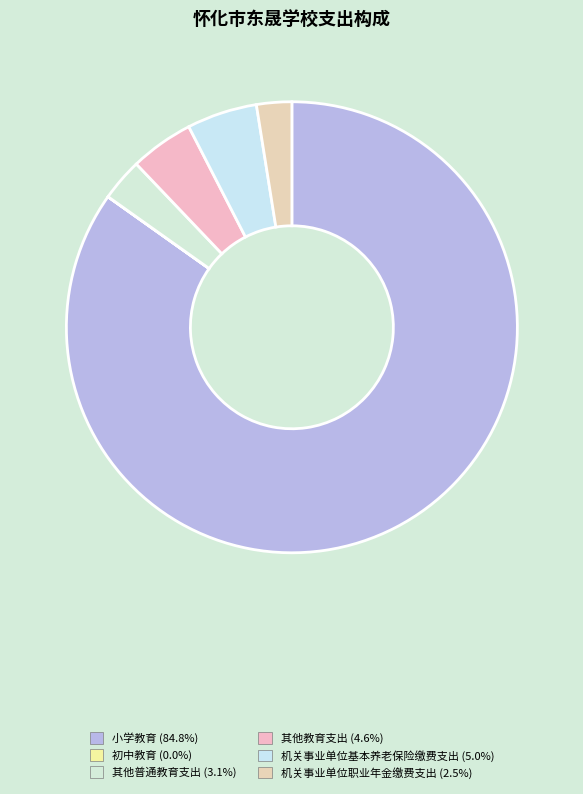

Which has a higher value, 初中教育 or 其他教育支出?

其他教育支出